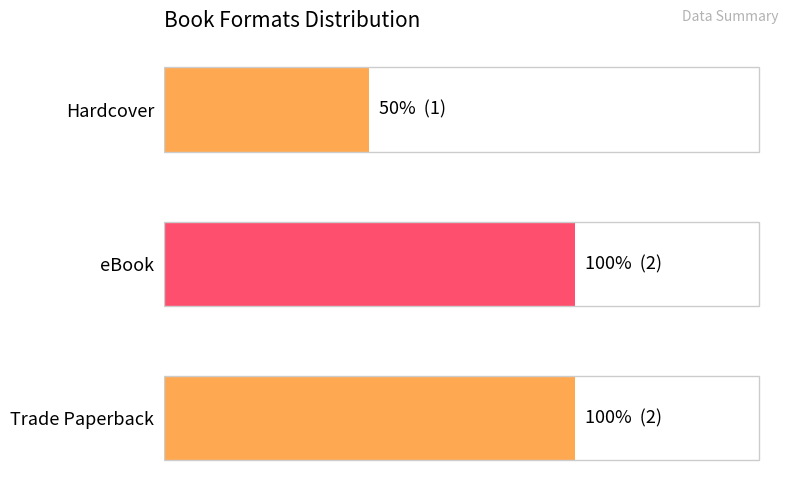

Are the bars horizontal?

Yes